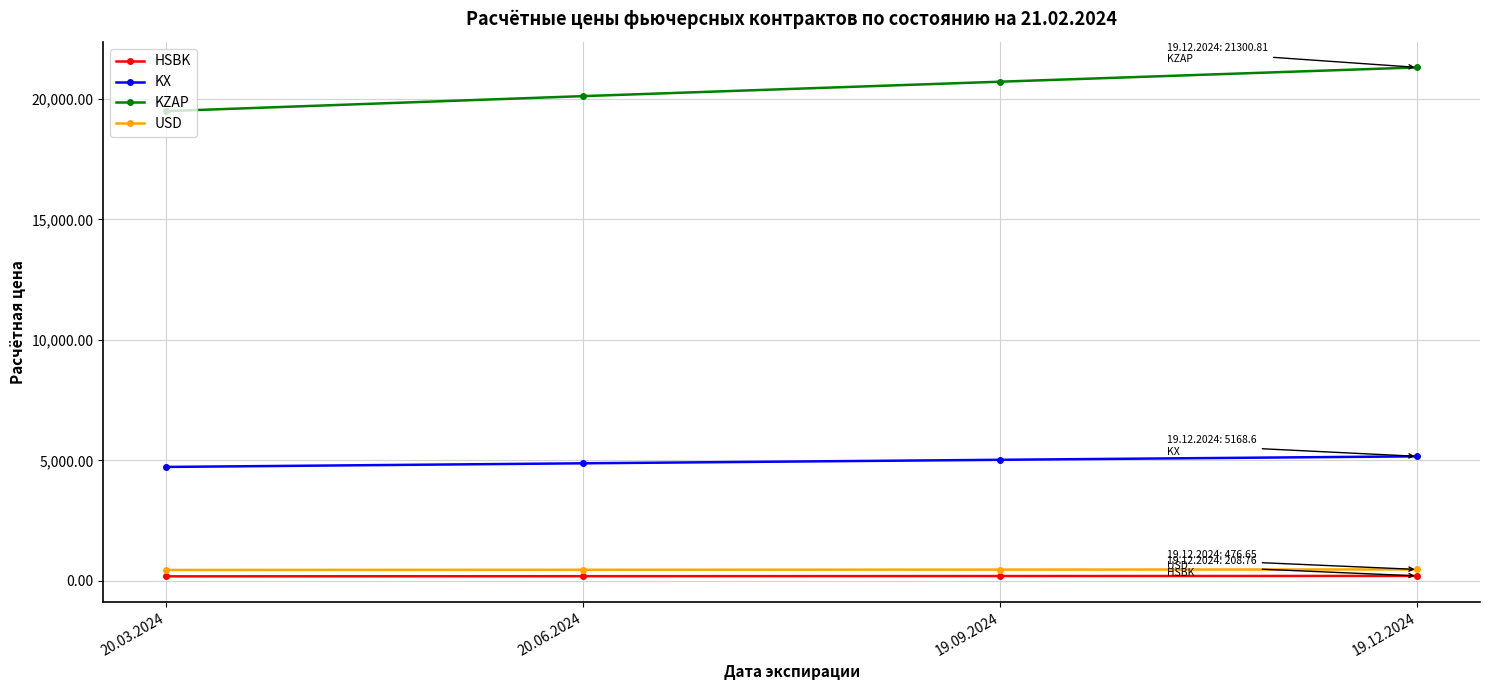

True or false: HSBK and USD cross at least once.

False